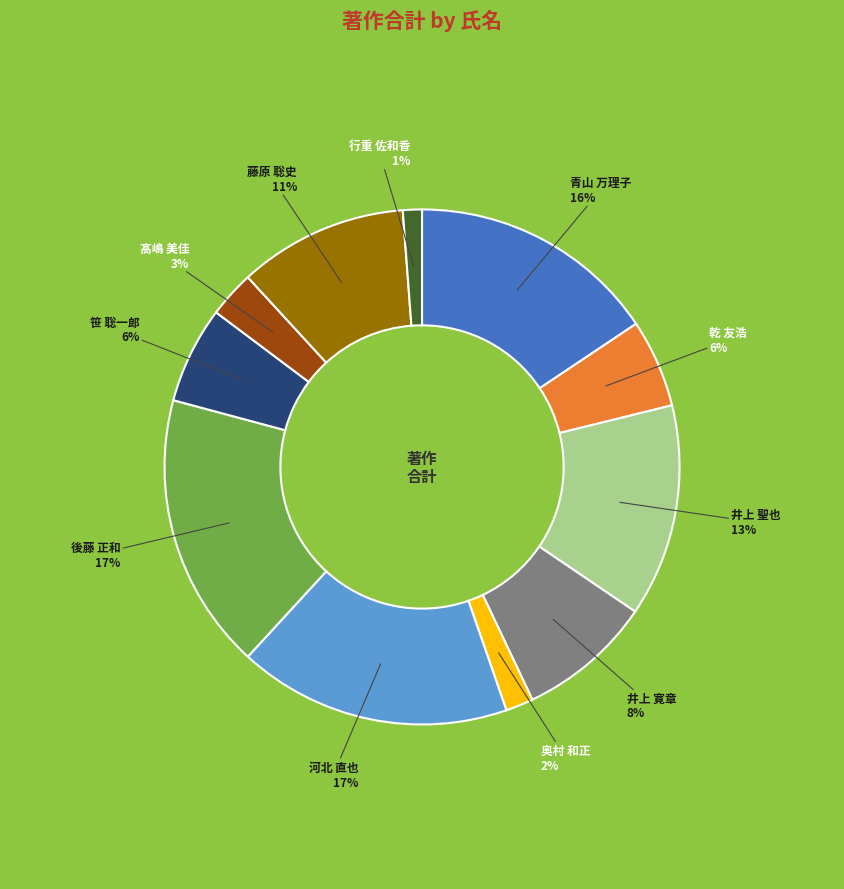

Does any single category account for the majority?

No